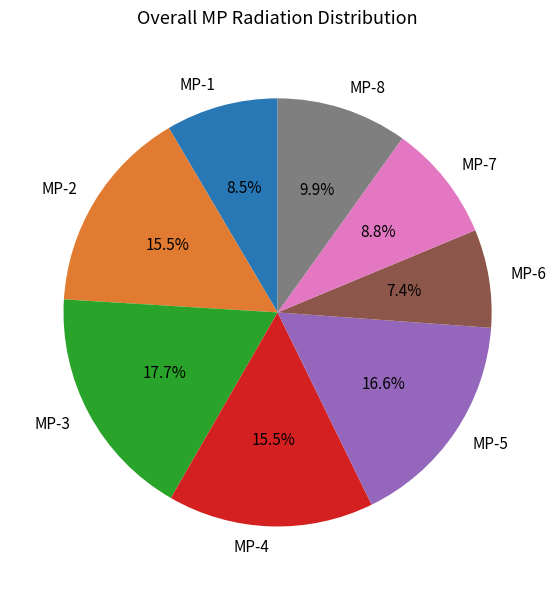

True or false: MP-5 accounts for 7% of the total.

False